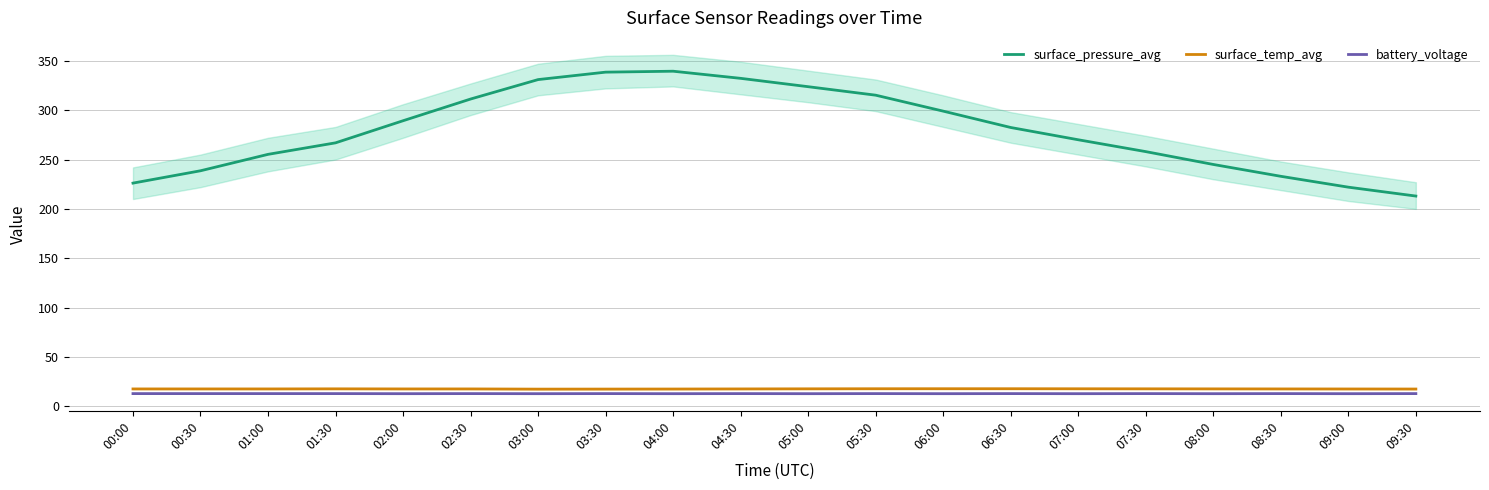

What is the sum of the surface_pressure_avg values at 02:30 and 00:00?

537.4